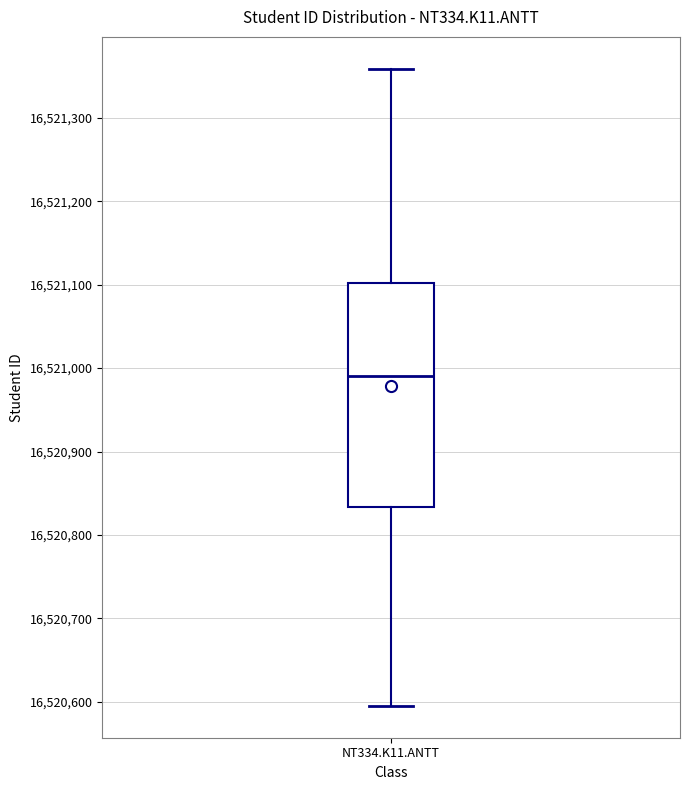

Where is the lower edge of the box for NT334.K11.ANTT on the y-axis? The values are not printed on the chart, so give them approximately, as read against the axis.

16520830